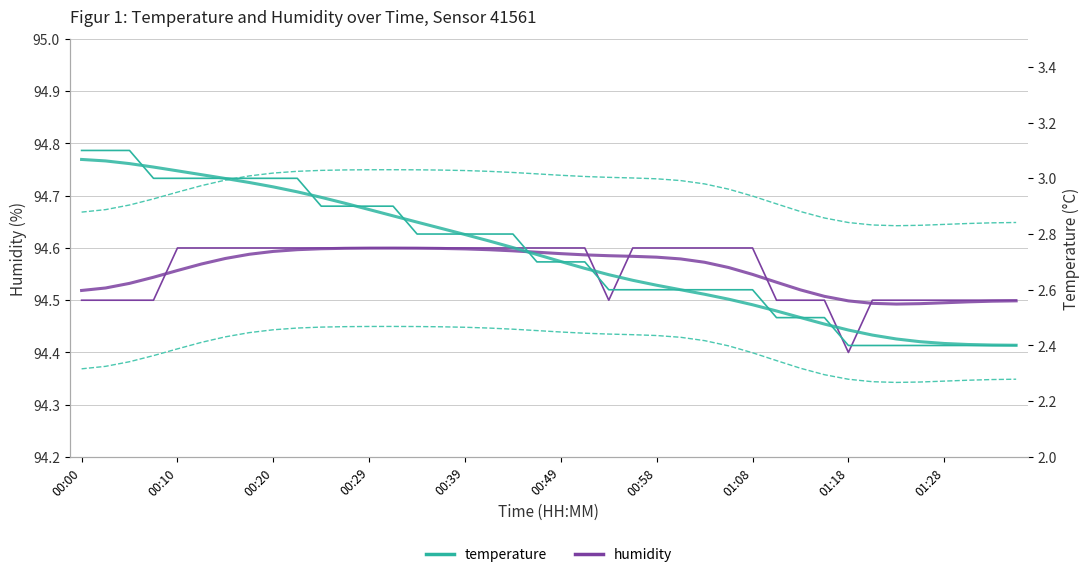

What is the minimum value shown in the chart?

2.4